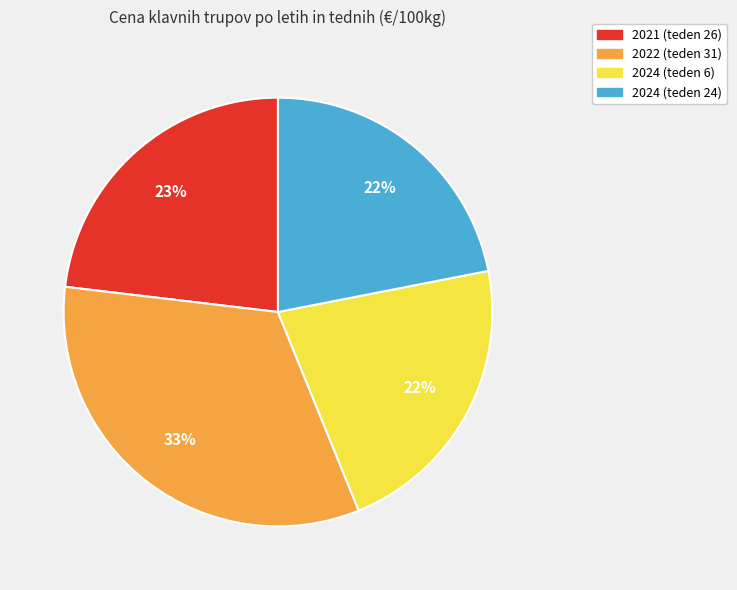

Which category has the biggest portion of the pie?

2022 (teden 31)